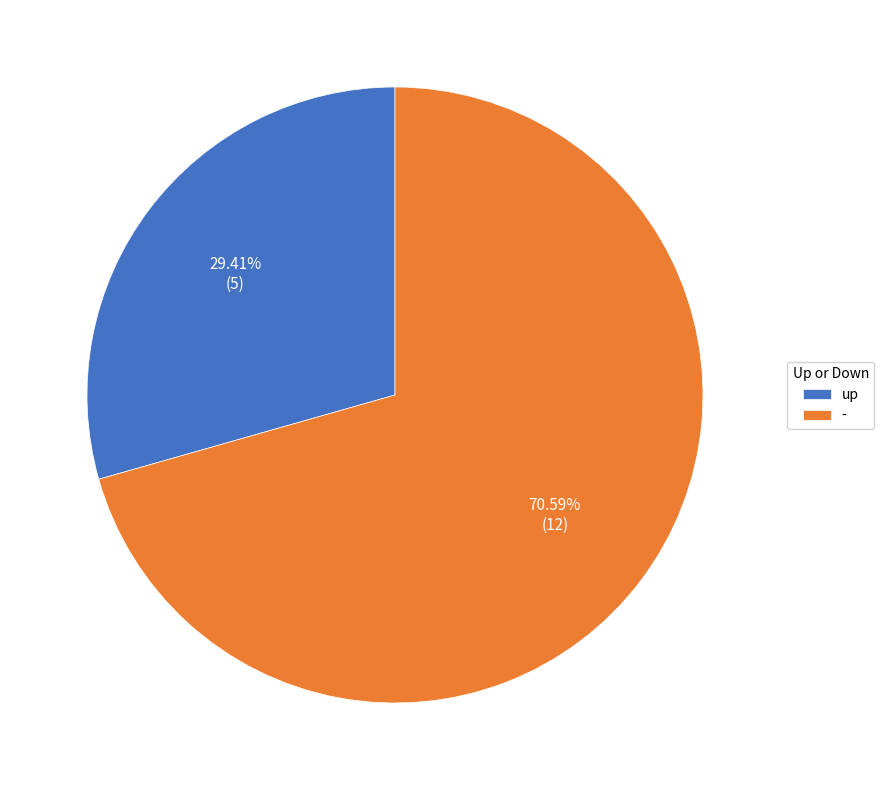

Count the number of slices in the pie.

2